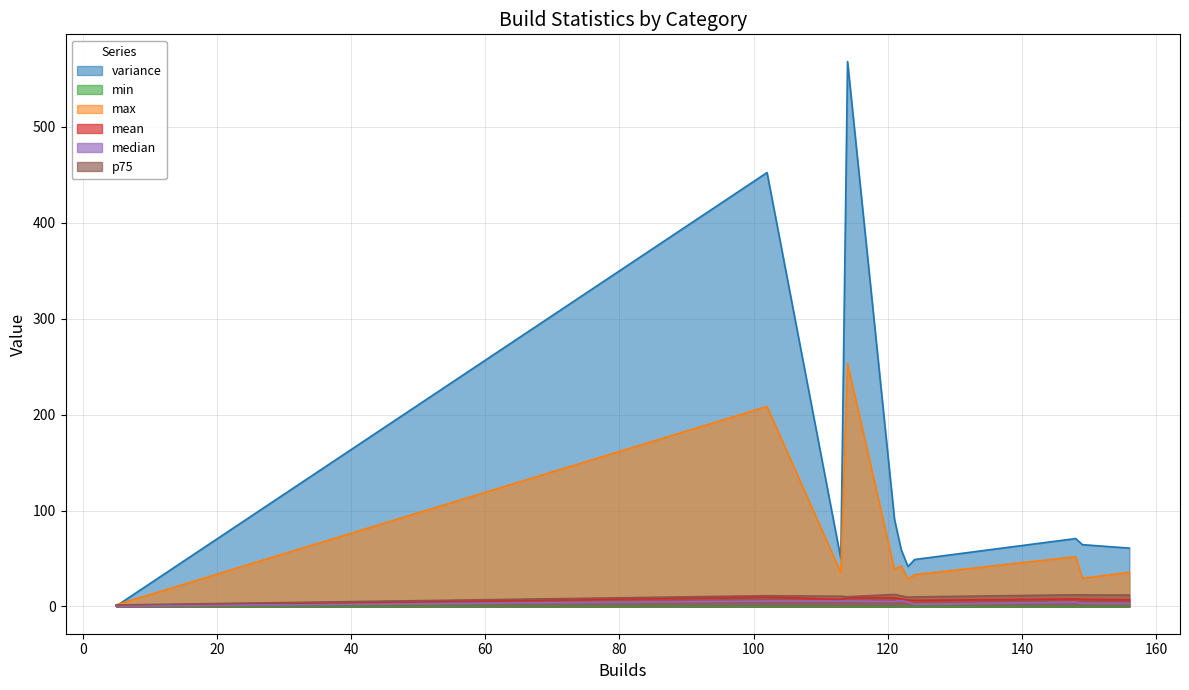

Which series has the largest total across all categories?

variance